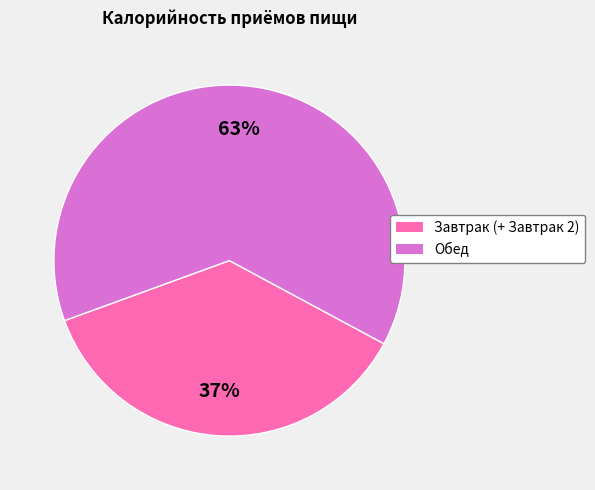

To the nearest percent, what is the combined percentage of Обед and Завтрак (+ Завтрак 2)?

100%